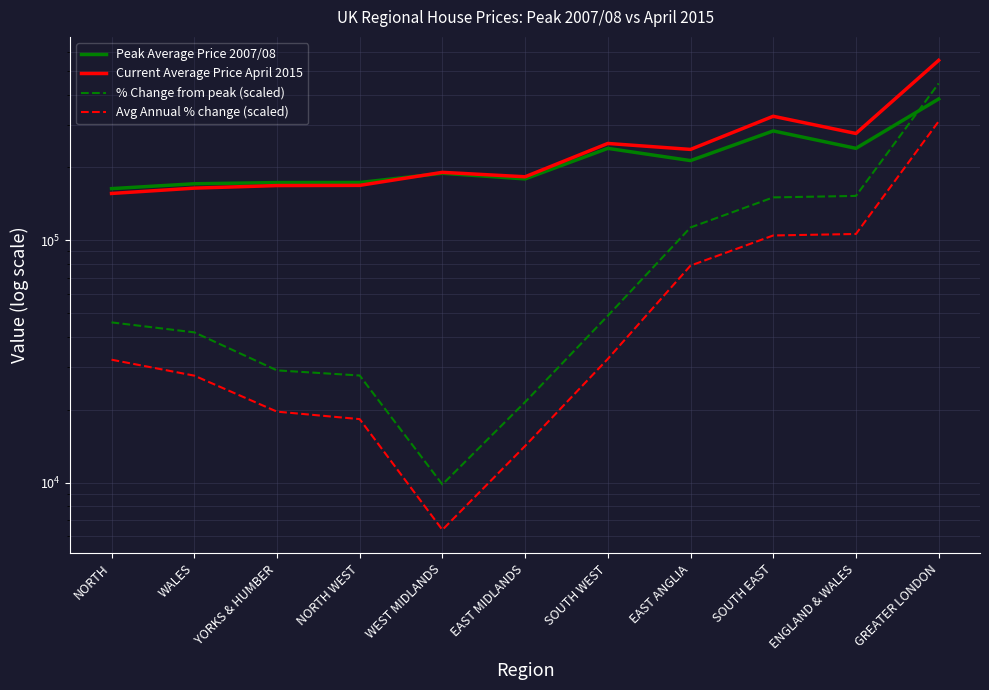

The Peak Average Price 2007/08 series shows 252630.1 at WALES. True or false?

False